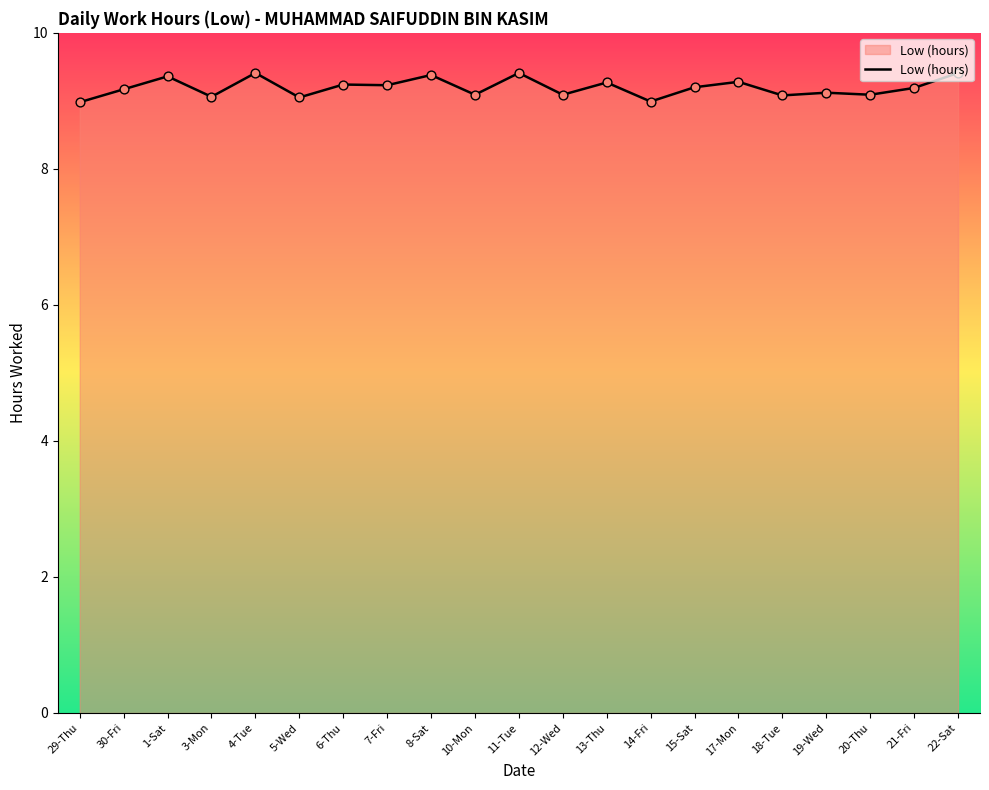

Between 17-Mon and 20-Thu, which is larger?

17-Mon